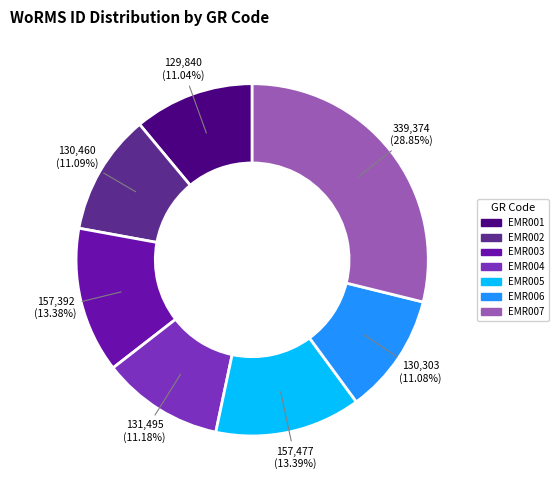

True or false: EMR001 accounts for 1% of the total.

False